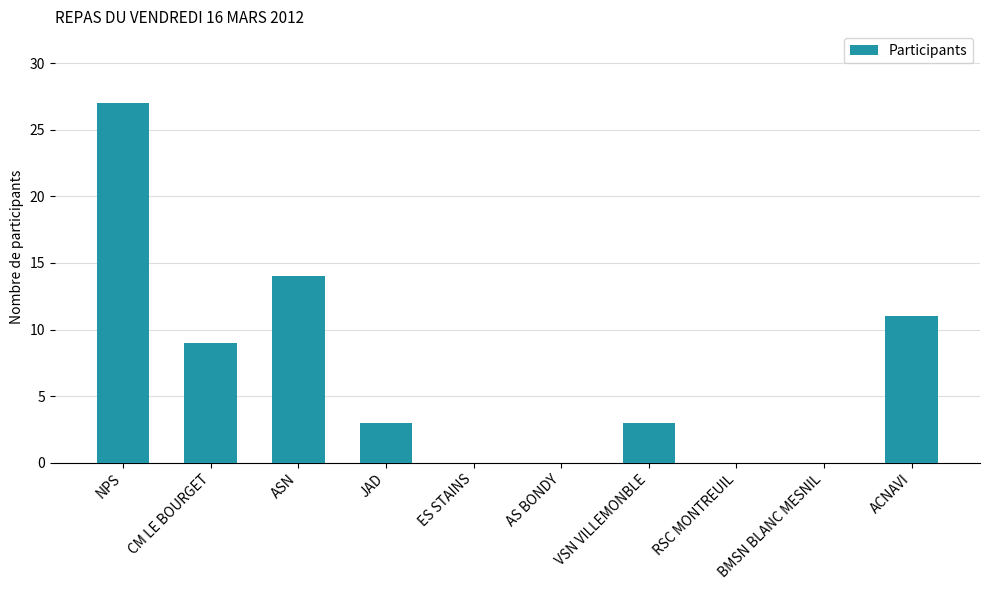

What is the sum of the values at ASN and JAD?

17